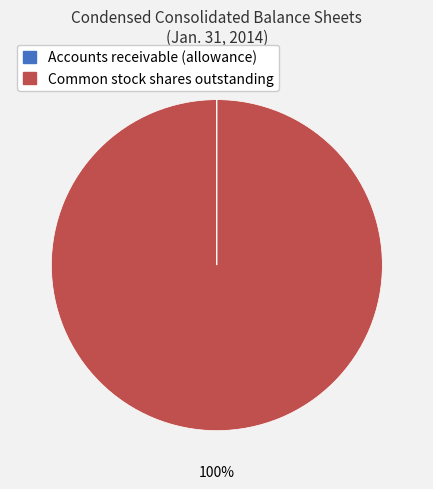

Is it true that Common stock shares outstanding is 100% of the pie?

True